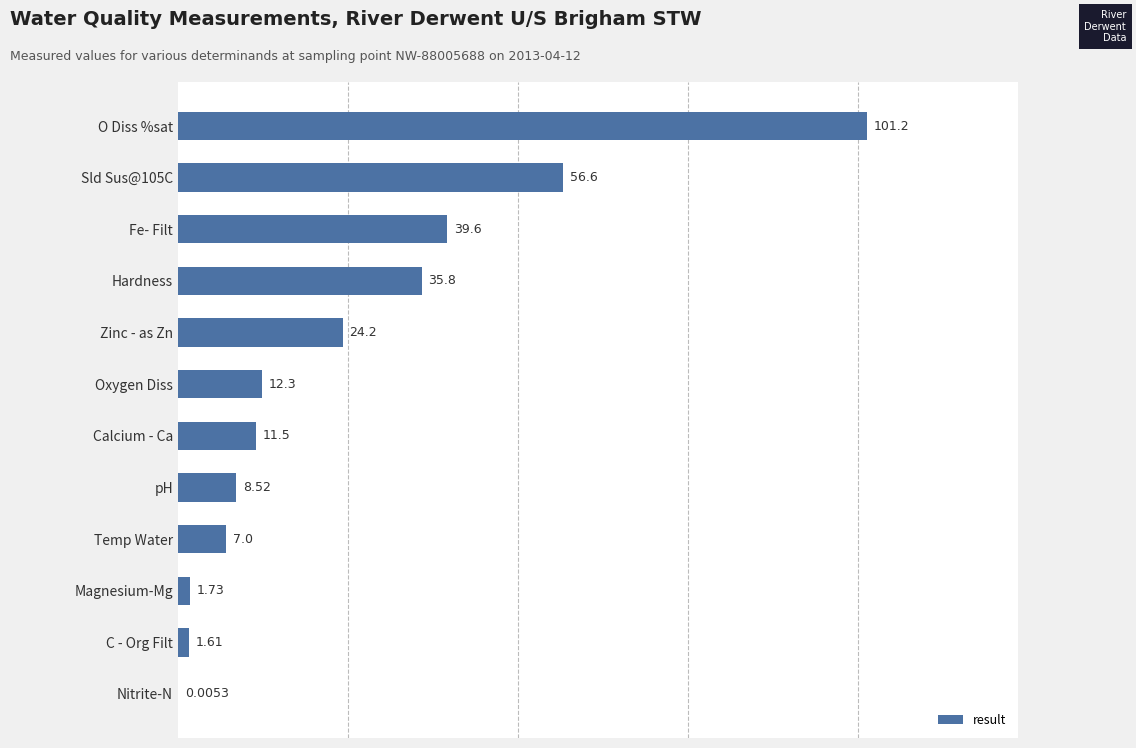

Between Hardness and Oxygen Diss, which is larger?

Hardness